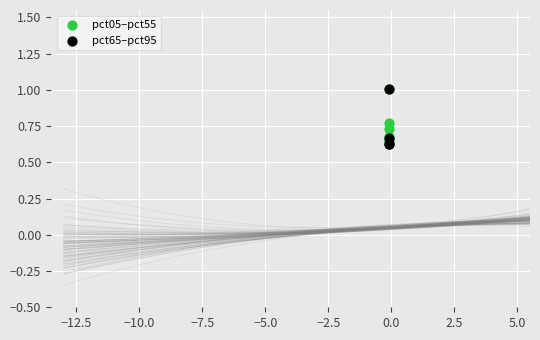

Which series contains the lowest Y value?

pct65–pct95